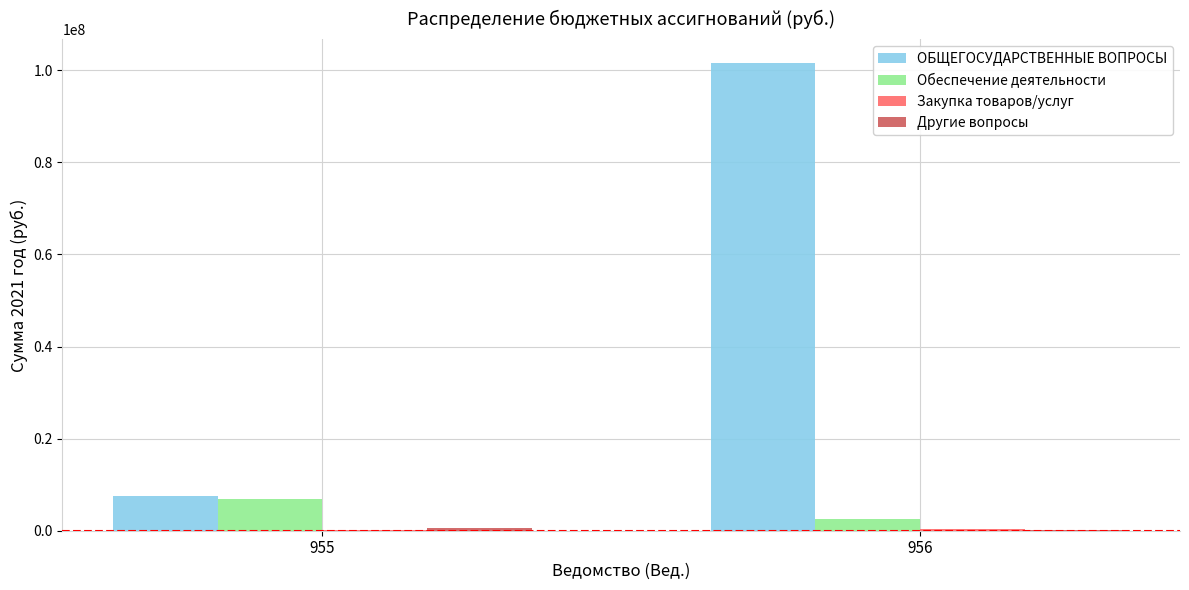

Between 955 and 956, which series saw the biggest shift?

ОБЩЕГОСУДАРСТВЕННЫЕ ВОПРОСЫ